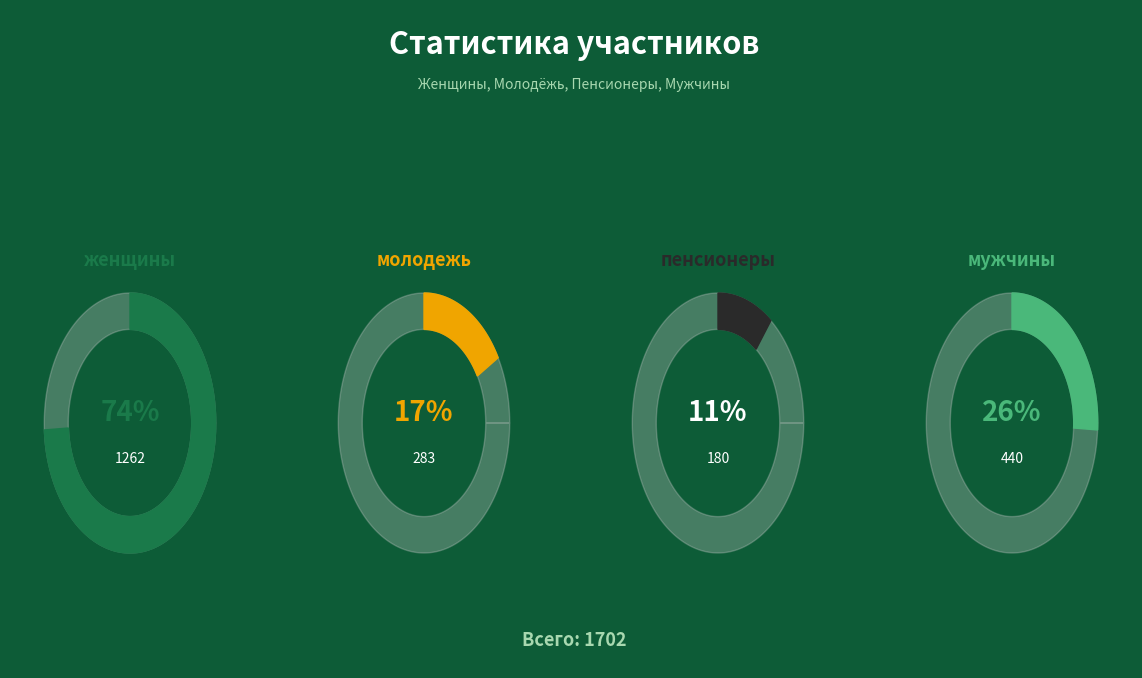

True or false: молодежь accounts for 28% of the total.

False